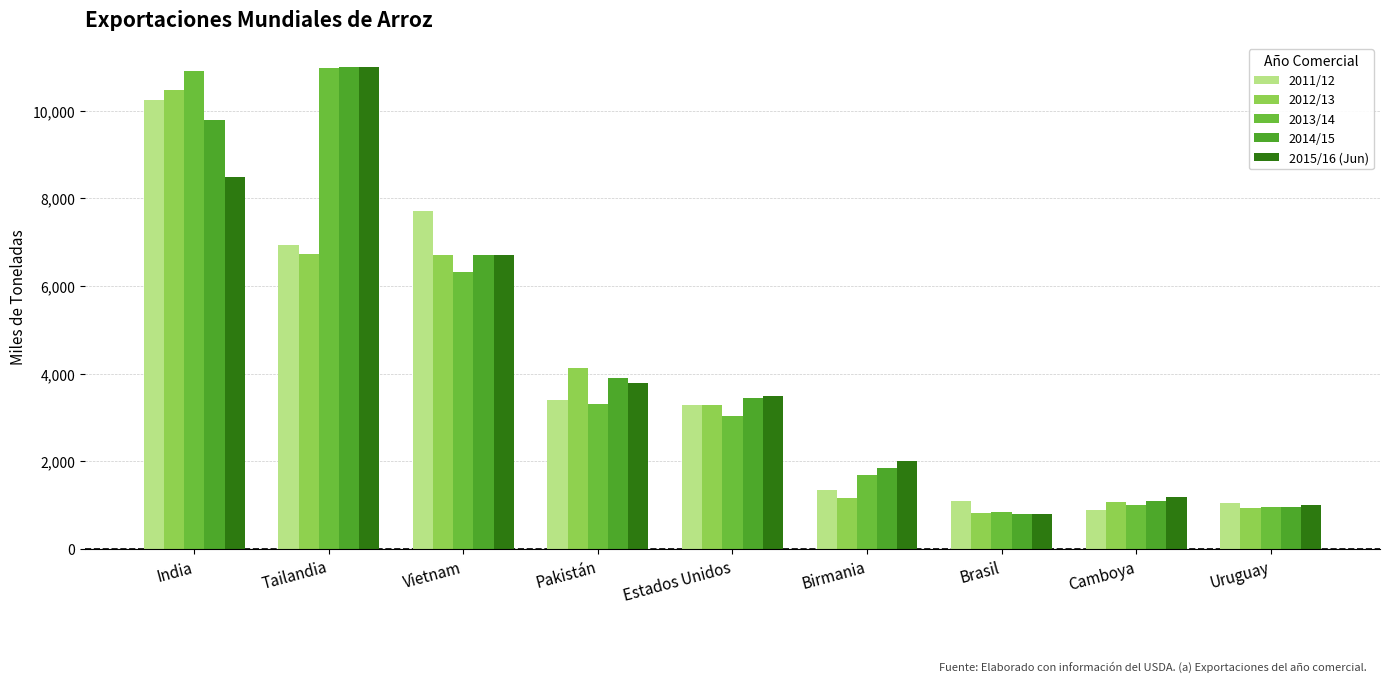

Where is 2011/12 nearest to the value 5575?

Tailandia